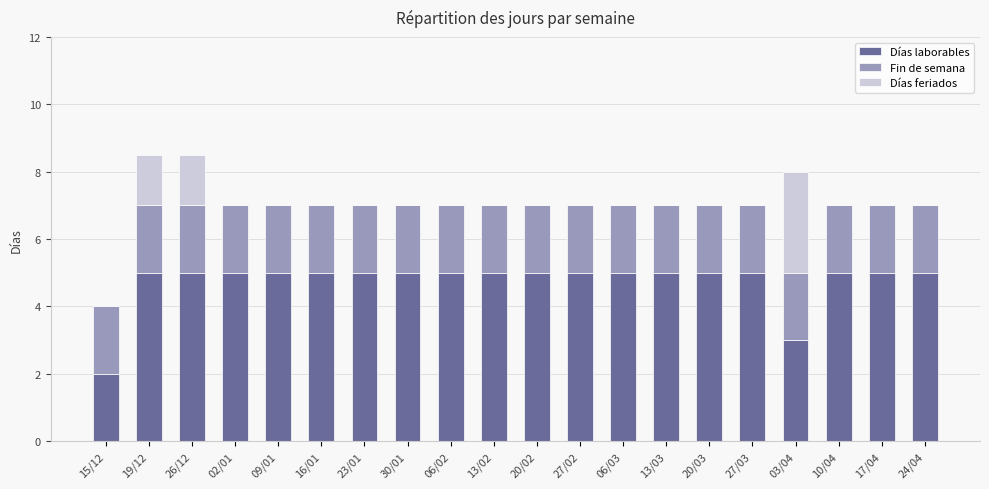

The value of Días laborables at 02/01 is 5.0. True or false?

True